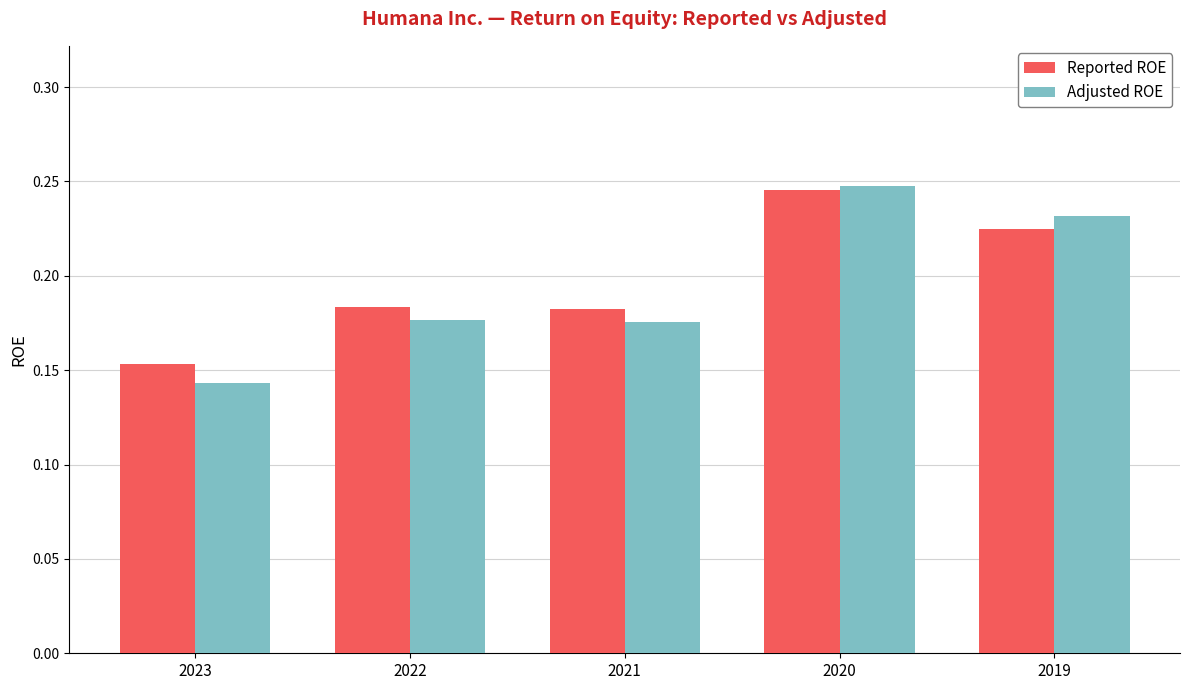

What is the sum of all Reported ROE values?

1.0